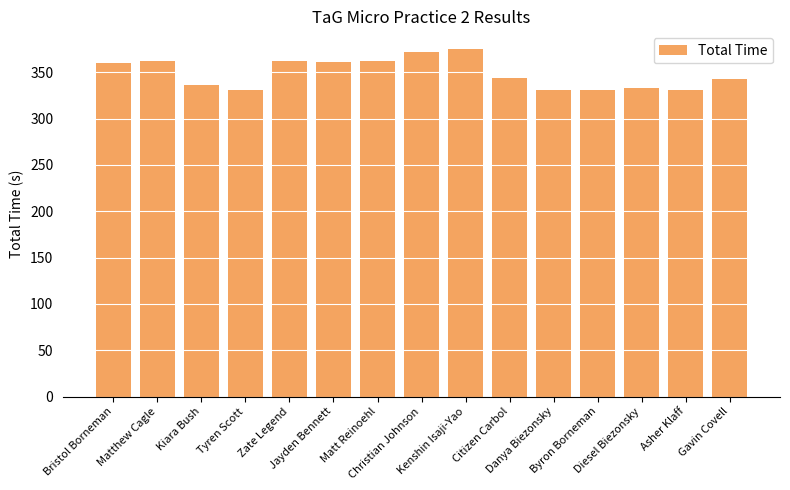

What is the difference between the maximum and minimum values?

44.8